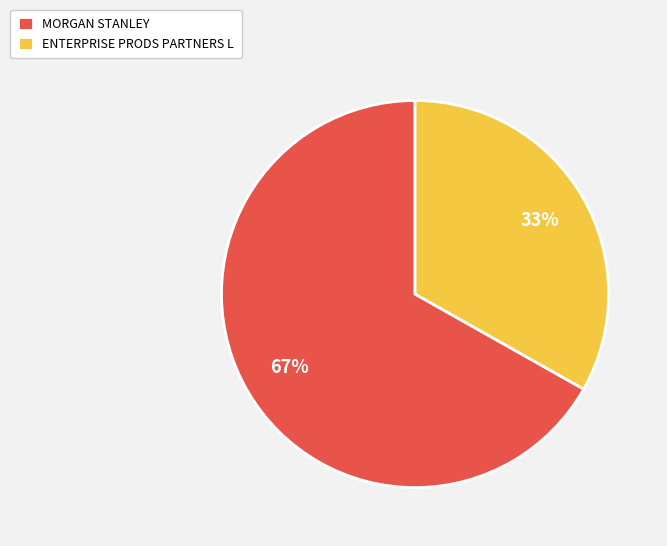

Which category has the smallest portion of the pie?

ENTERPRISE PRODS PARTNERS L